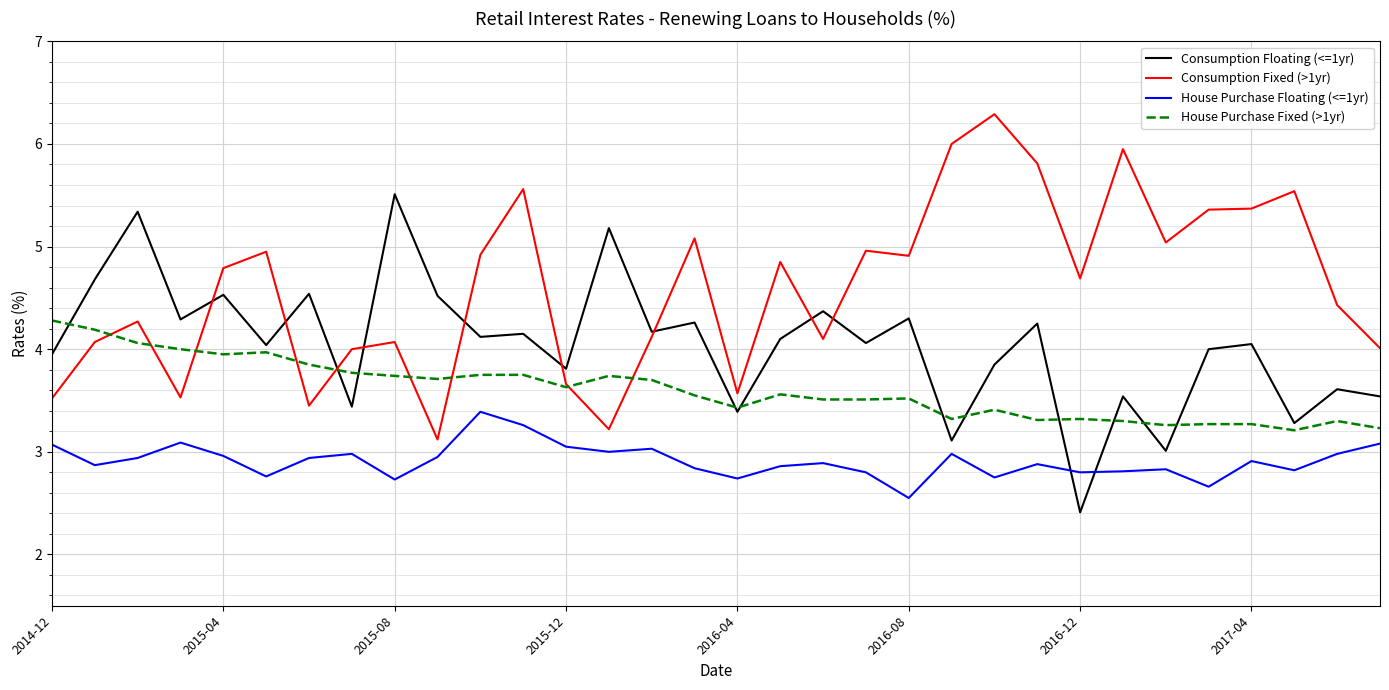

Rank the series by their maximum value, from lowest to highest.

House Purchase Floating (<=1yr), House Purchase Fixed (>1yr), Consumption Floating (<=1yr), Consumption Fixed (>1yr)